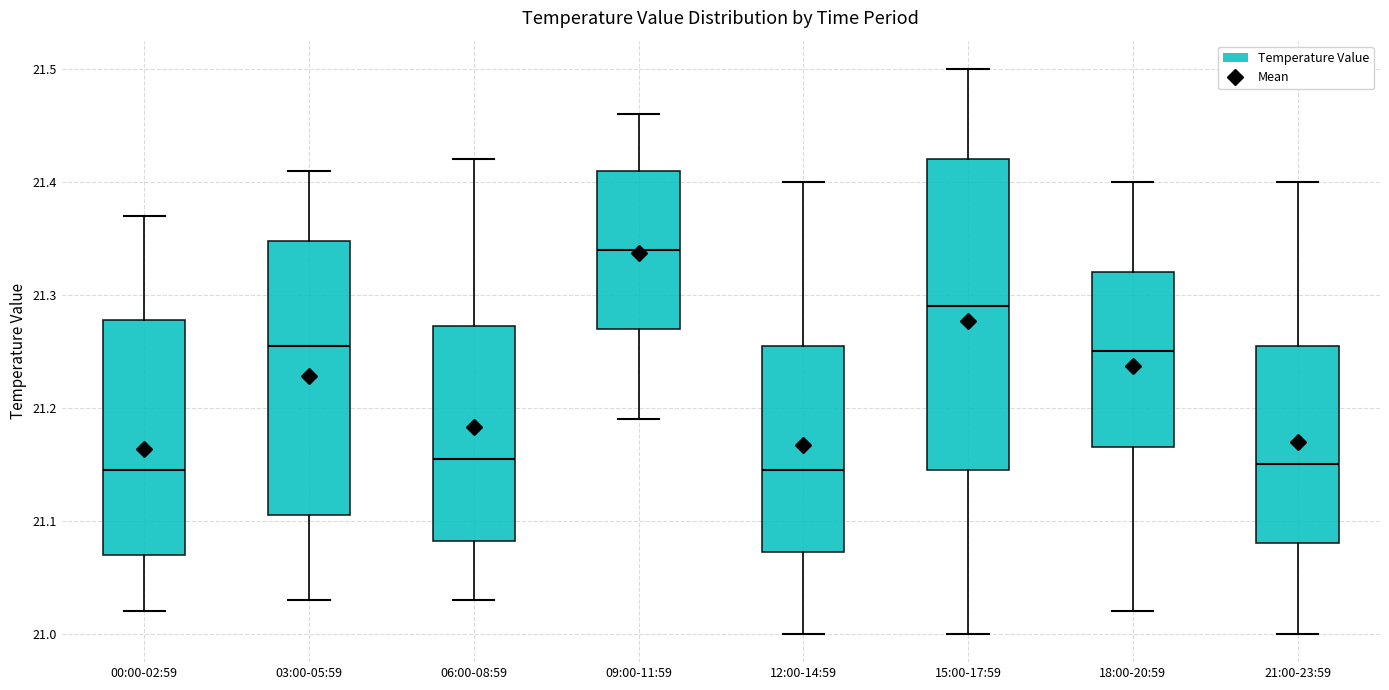

Reading left to right, transcribe this box plot: for each box, give where its median line is, the range the box spans, and where its two whiskers end, as read against the y-axis. The values are not printed on the chart, so give them approximately, as read against the axis.

00:00-02:59: median 21.15, box 21.07 to 21.28, whiskers 21.02 to 21.37
03:00-05:59: median 21.26, box 21.11 to 21.35, whiskers 21.03 to 21.41
06:00-08:59: median 21.16, box 21.08 to 21.27, whiskers 21.03 to 21.42
09:00-11:59: median 21.34, box 21.27 to 21.41, whiskers 21.19 to 21.46
12:00-14:59: median 21.15, box 21.07 to 21.26, whiskers 21.00 to 21.40
15:00-17:59: median 21.29, box 21.15 to 21.42, whiskers 21.00 to 21.50
18:00-20:59: median 21.25, box 21.17 to 21.32, whiskers 21.02 to 21.40
21:00-23:59: median 21.15, box 21.08 to 21.26, whiskers 21.00 to 21.40